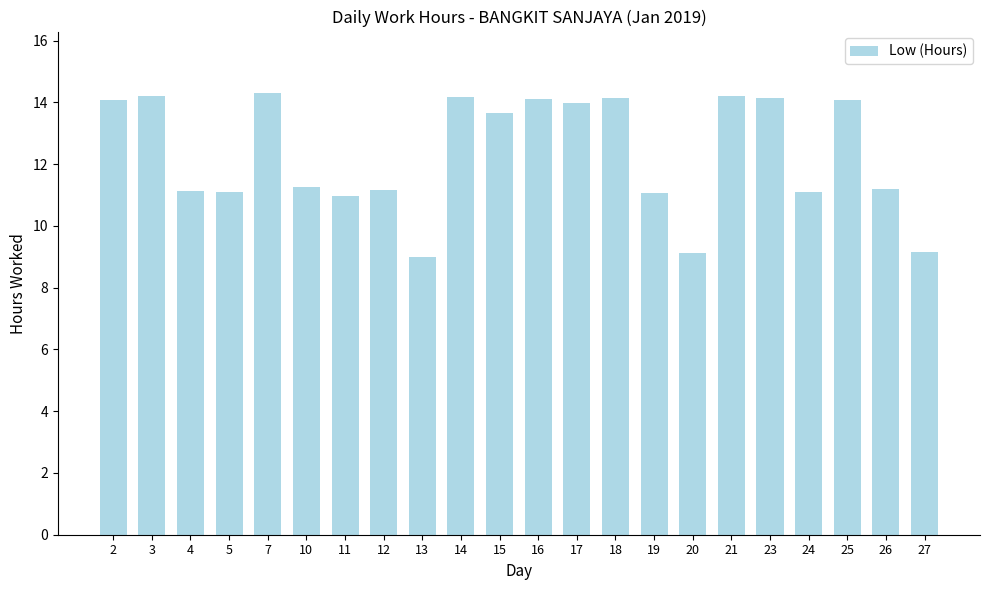

What is the change in value from 17 to 26?

-2.8